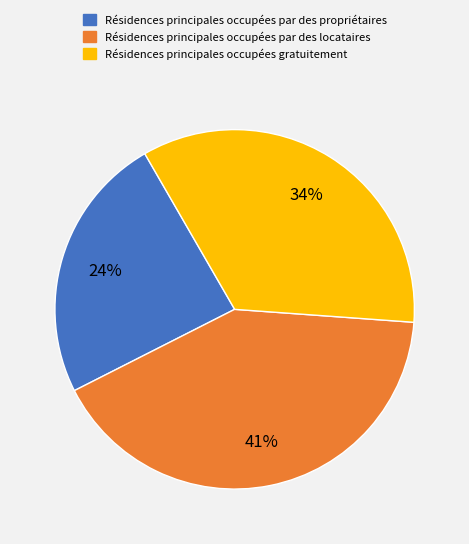

To the nearest percent, what portion does Résidences principales occupées gratuitement represent?

34%